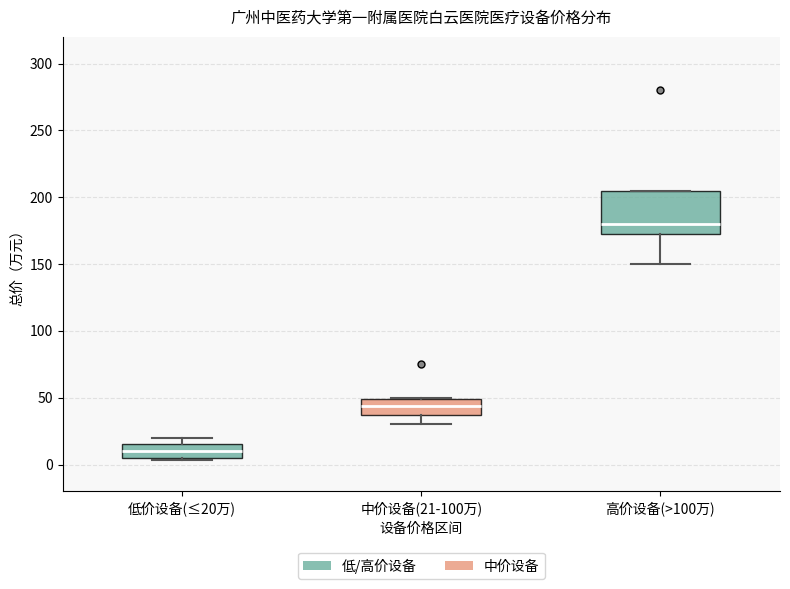

Which box is the tallest, from its lower edge to its upper edge?

高价设备(>100万)